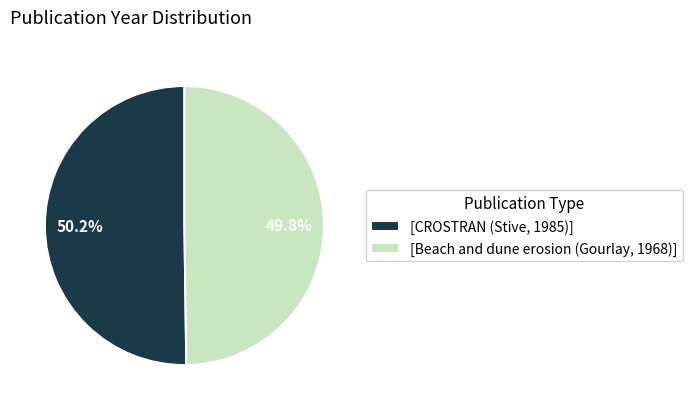

Count the number of slices in the pie.

2